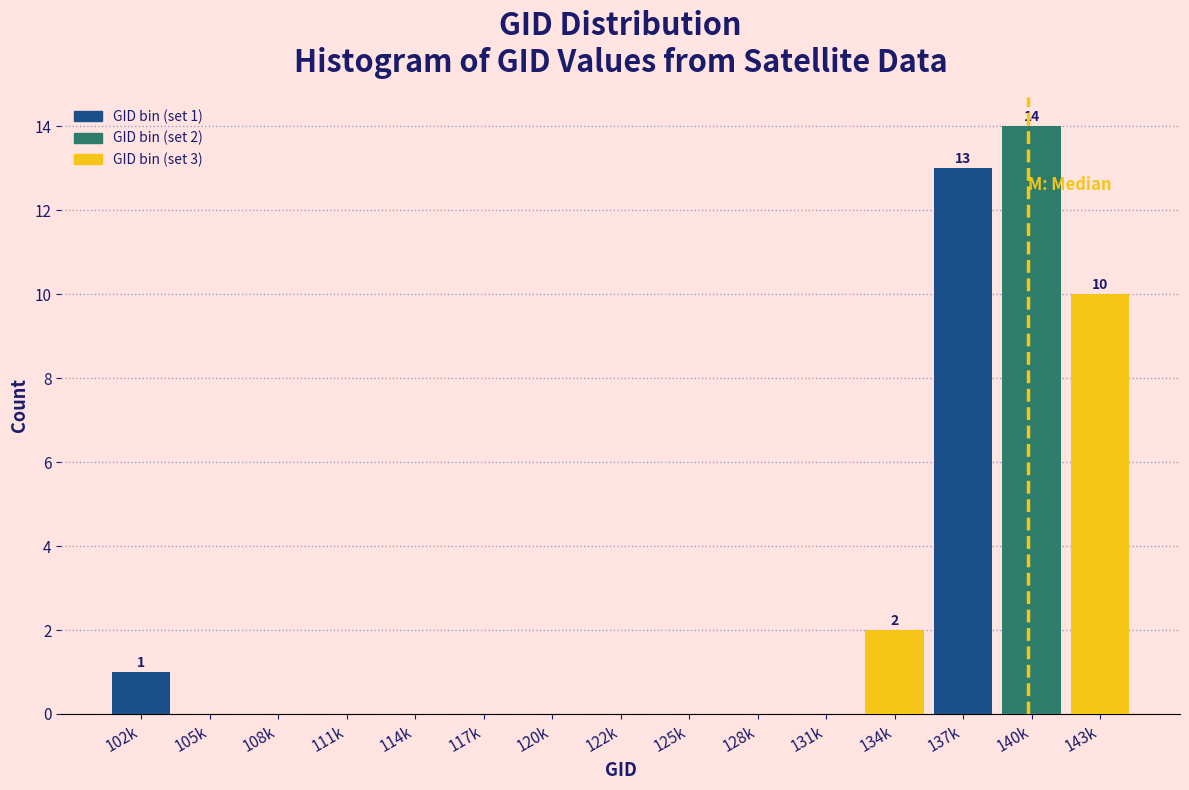

Reading left to right, extract all data points from this chart.

102k=1	105k=0	108k=0	111k=0	114k=0	117k=0	120k=0	122k=0	125k=0	128k=0	131k=0	134k=2	137k=13	140k=14	143k=10